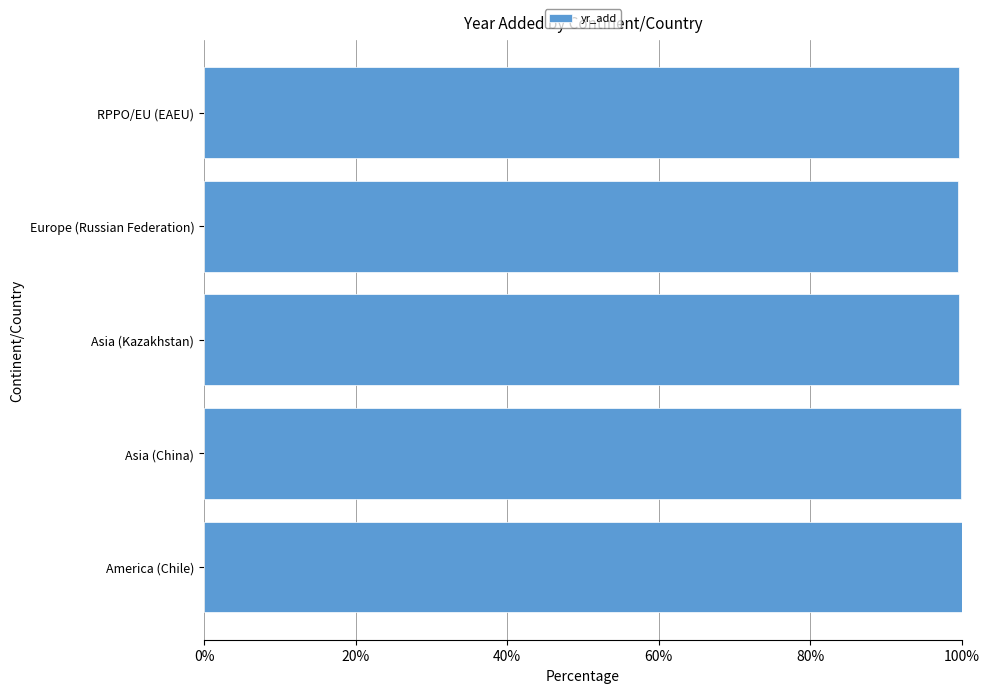

What is the ratio of the value at Europe (Russian Federation) to the value at America (Chile)?

1.0